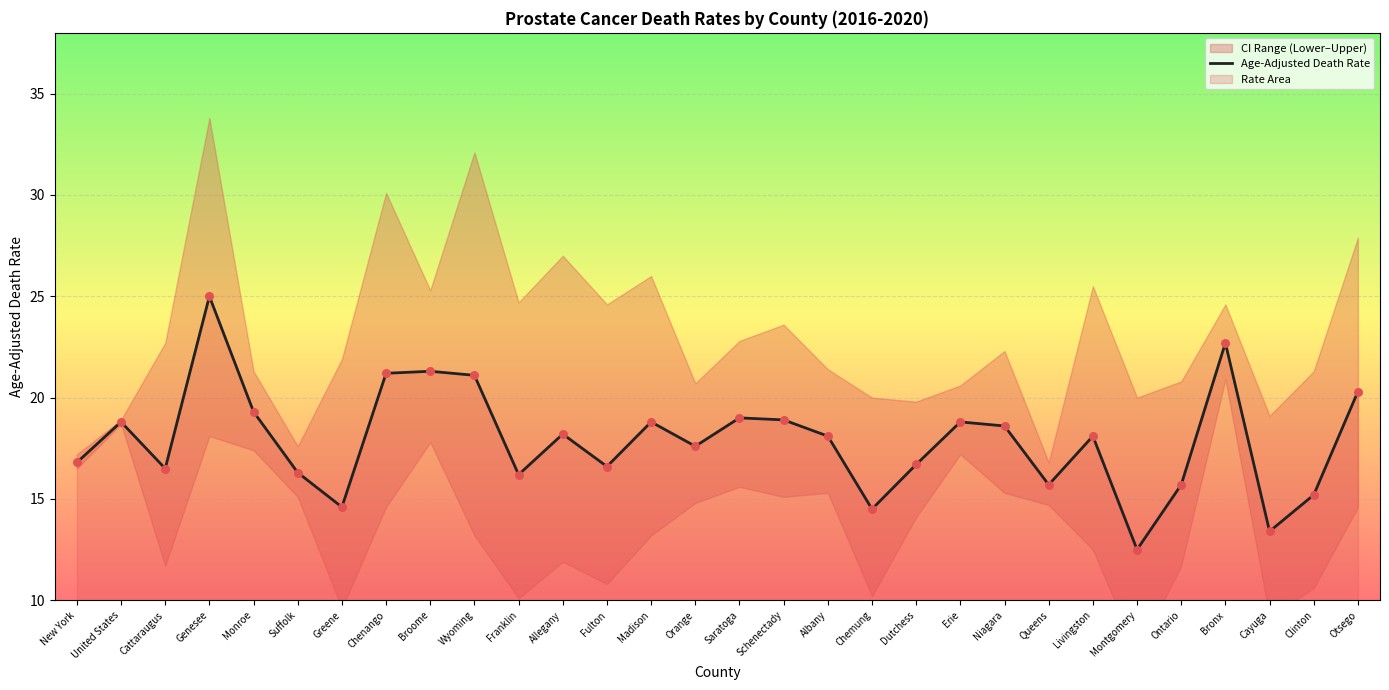

Between Ontario and Franklin, which is larger?

Franklin